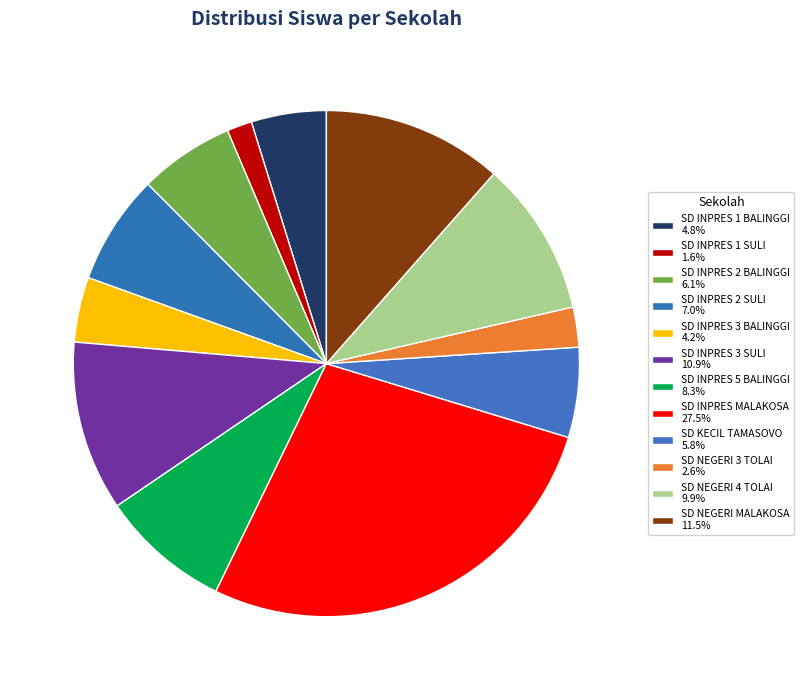

Which category has the smallest portion of the pie?

SD INPRES 1 SULI